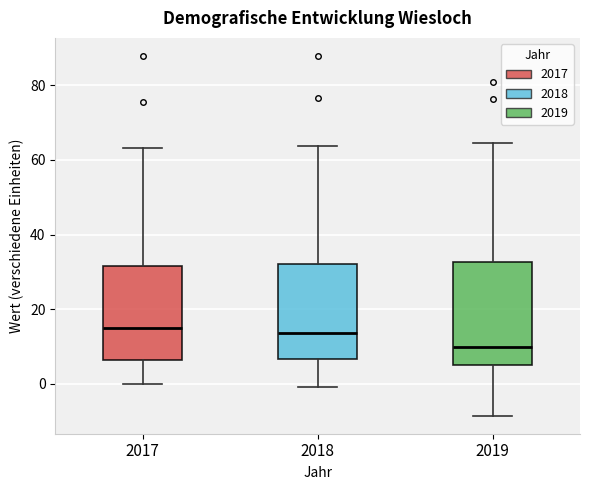

Which box has the lowest median line?

2019